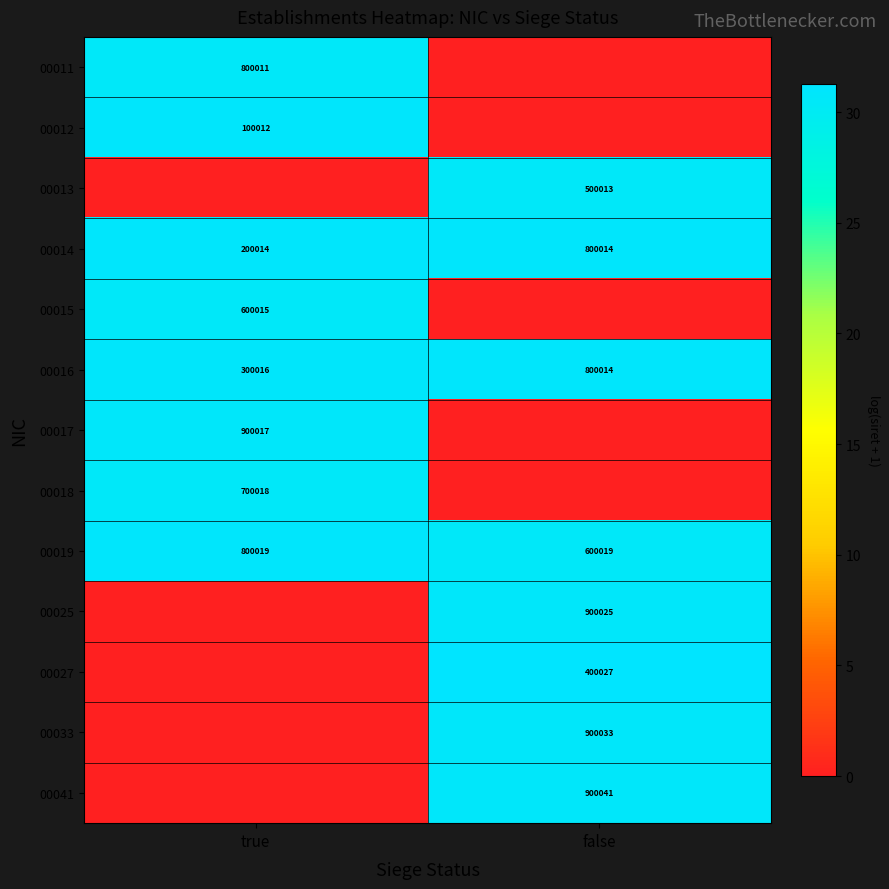

List the labels in order of 00019 value, largest first.

true, false